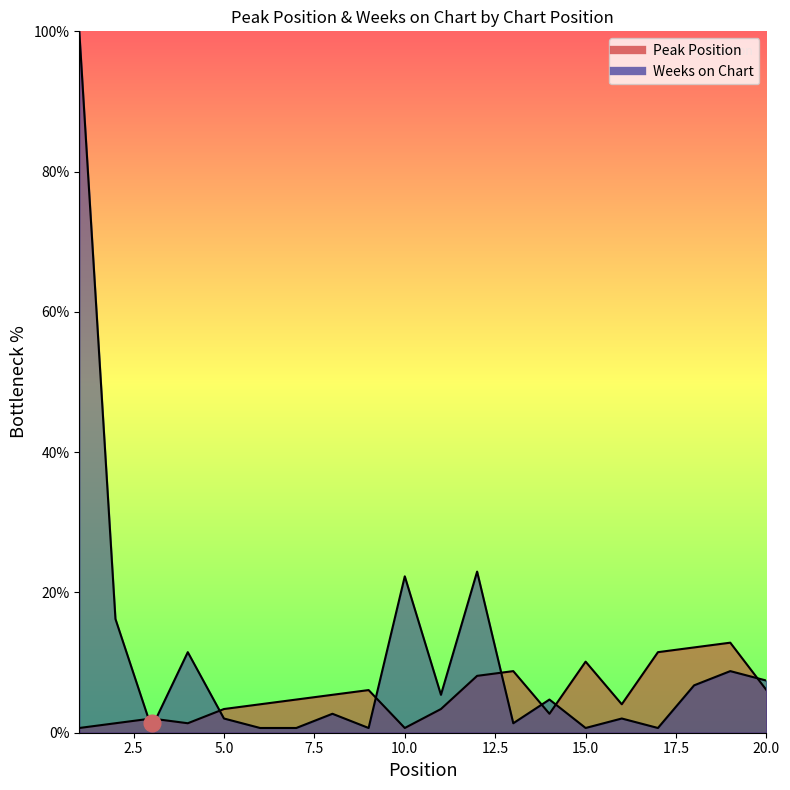

What is the difference between the highest and lowest values at 1?

99.3